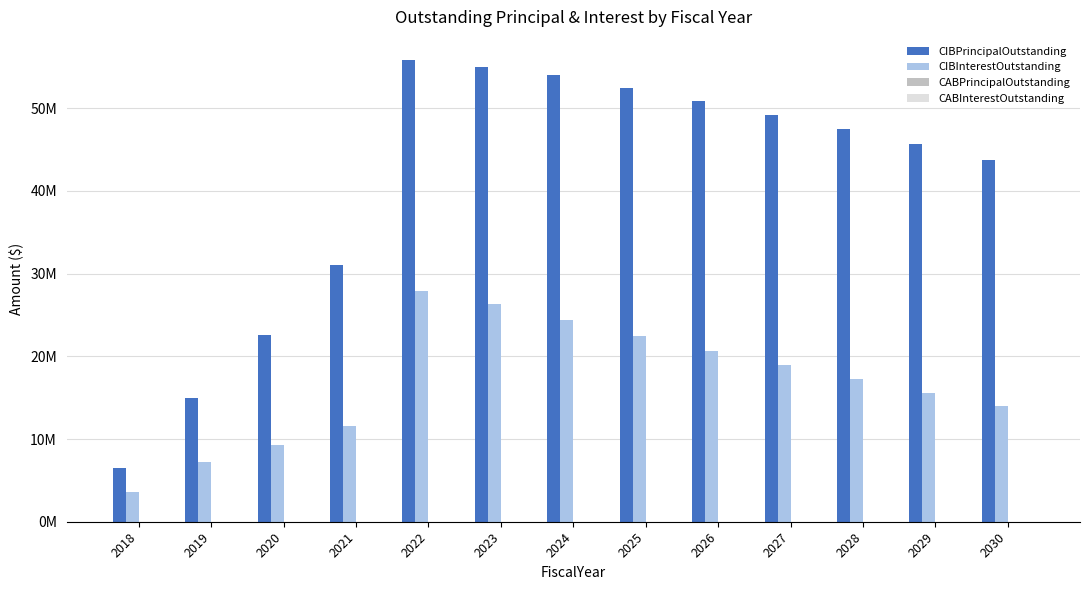

What is the sum of the CIBInterestOutstanding values at 2018 and 2025?

26101794.9